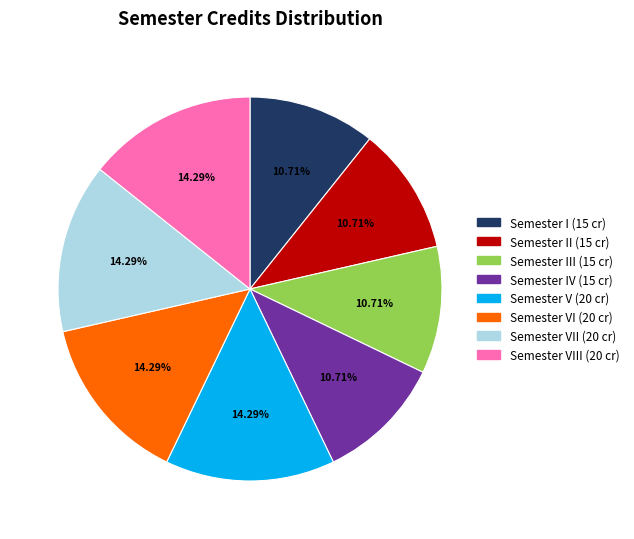

Does any single category account for the majority?

No